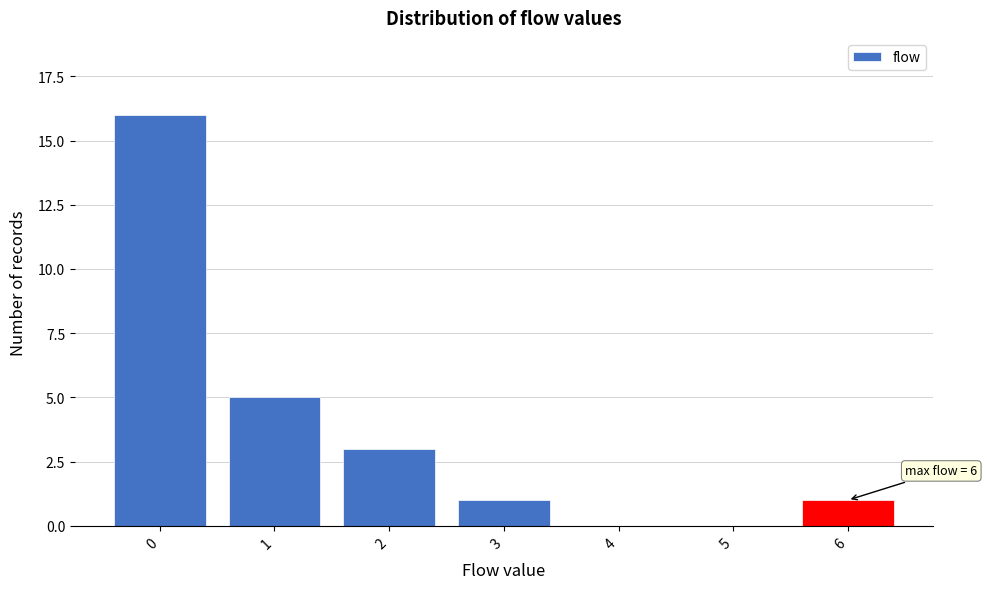

Reading left to right, transcribe all the data shown in this chart.

0=16	1=5	2=3	3=1	4=0	5=0	6=1